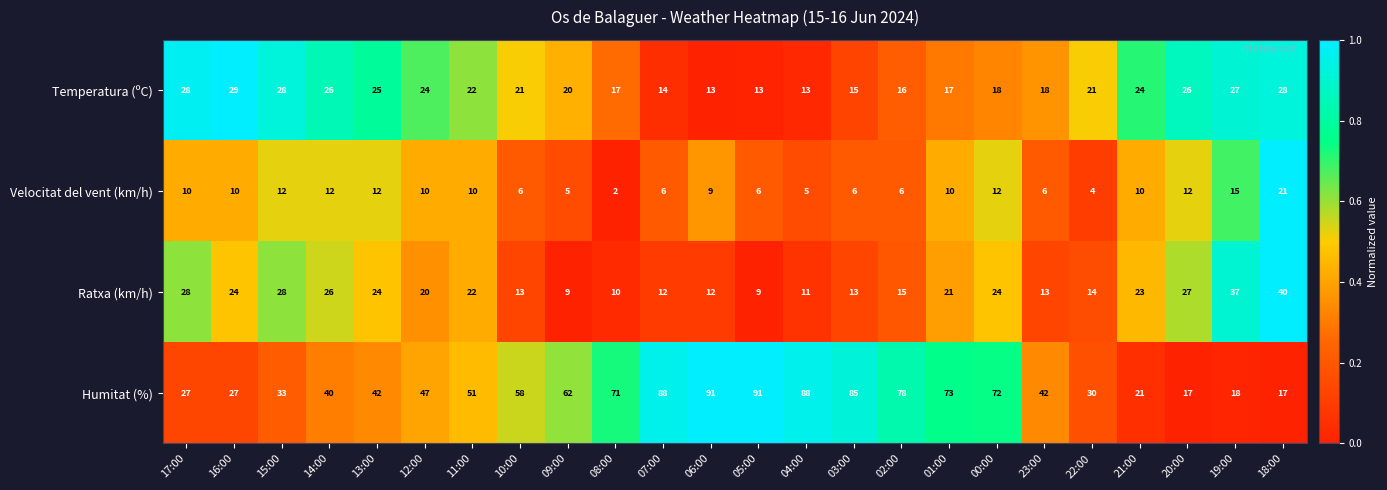

The Velocitat del vent (km/h) series shows 5 at 01:00. True or false?

False